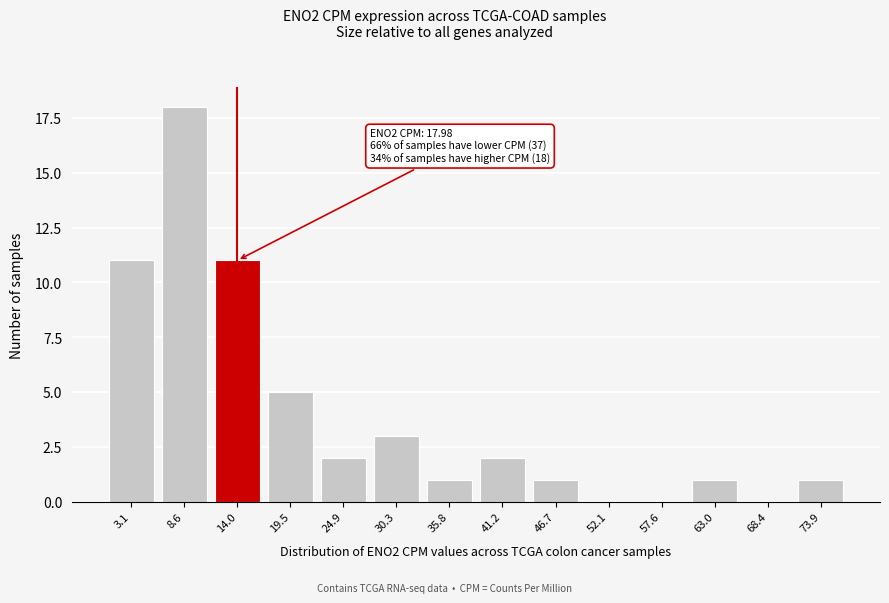

Reading left to right, transcribe all the data shown in this chart.

3.1=11	8.6=18	14.0=11	19.5=5	24.9=2	30.3=3	35.8=1	41.2=2	46.7=1	52.1=0	57.6=0	63.0=1	68.4=0	73.9=1